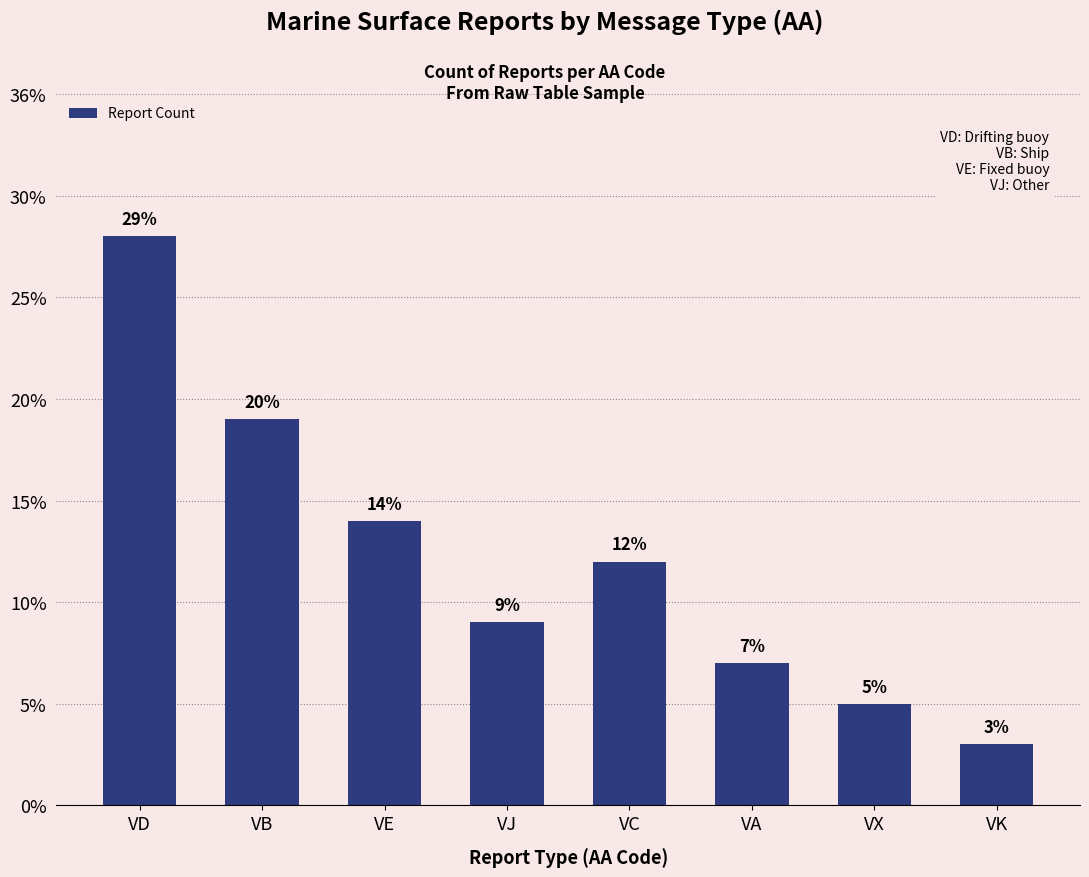

Are the bars grouped side by side (vs. stacked)?

No